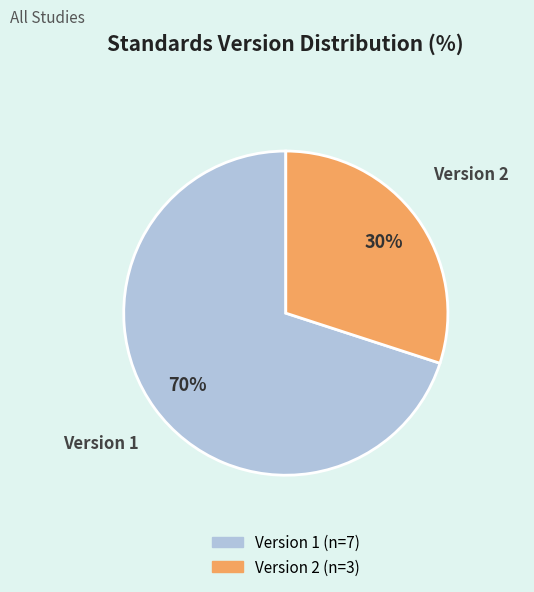

To the nearest percent, what is the difference between the largest and smallest slice percentages?

40%